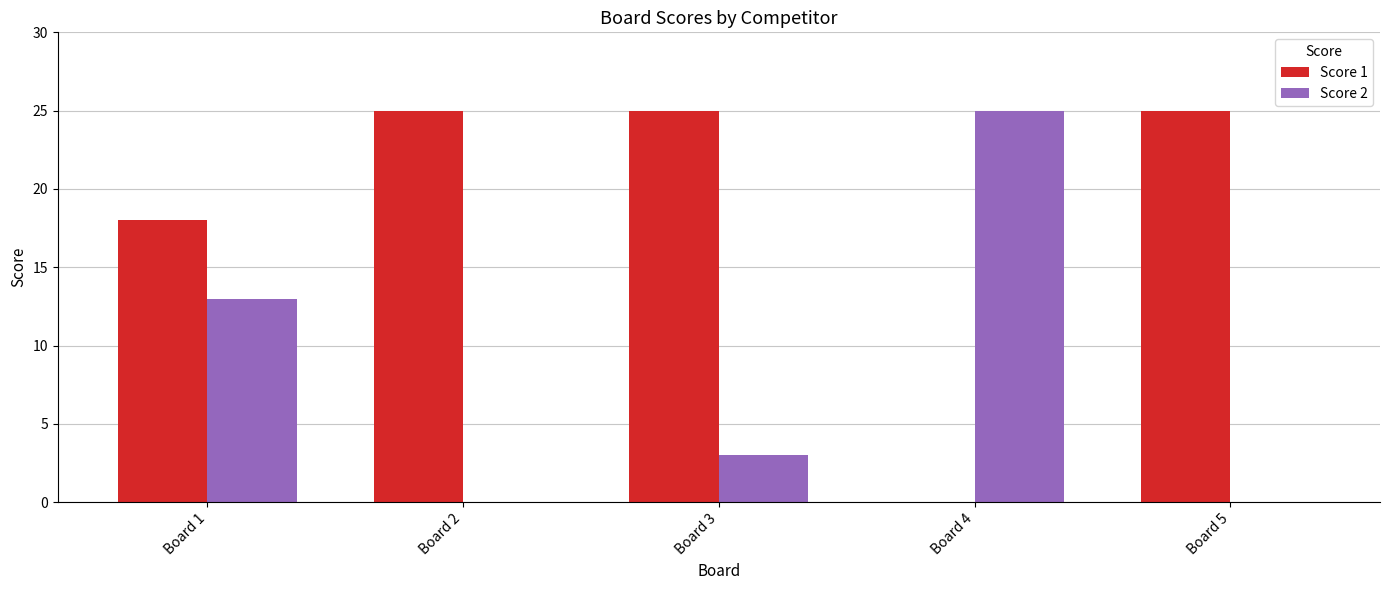

What is the highest value of the Score 2 series?

25